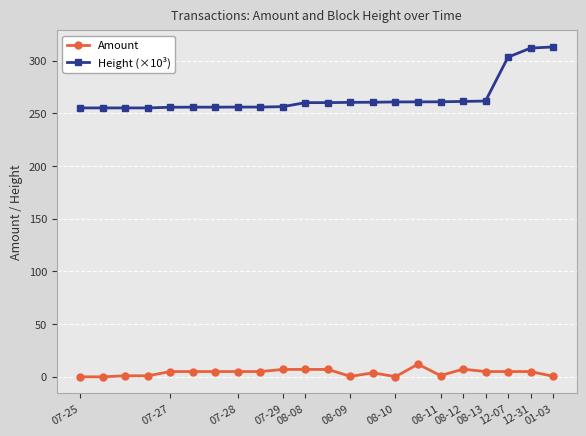

List the series in order of their overall mean, lowest first.

Amount, Height (×10³)